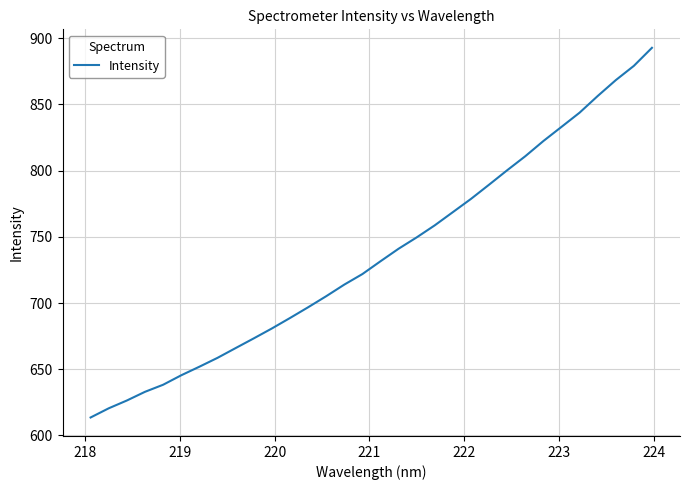

What is the minimum value shown in the chart?

613.6